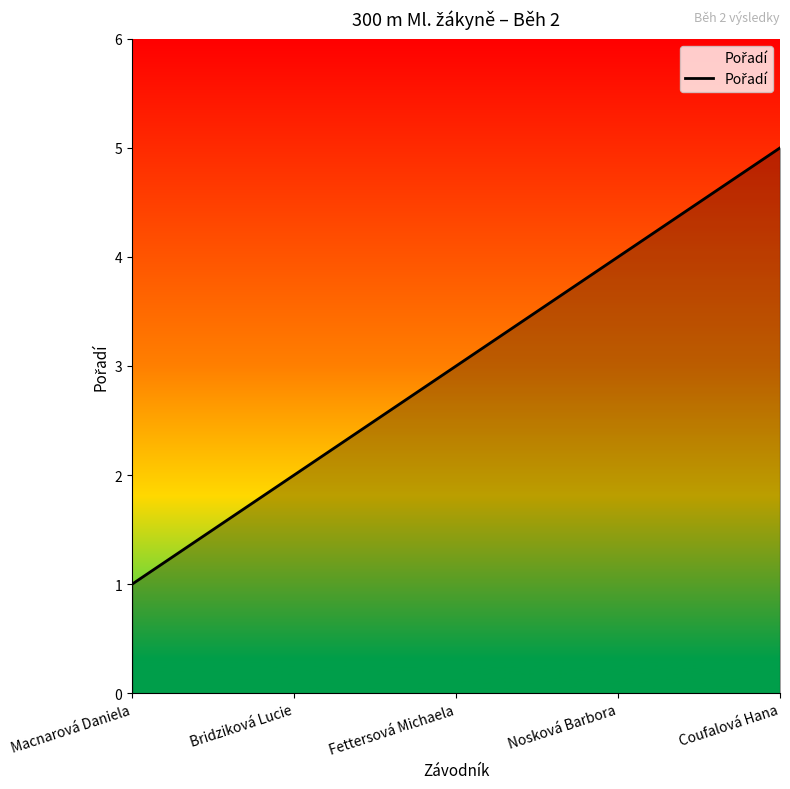

What is the average value?

3